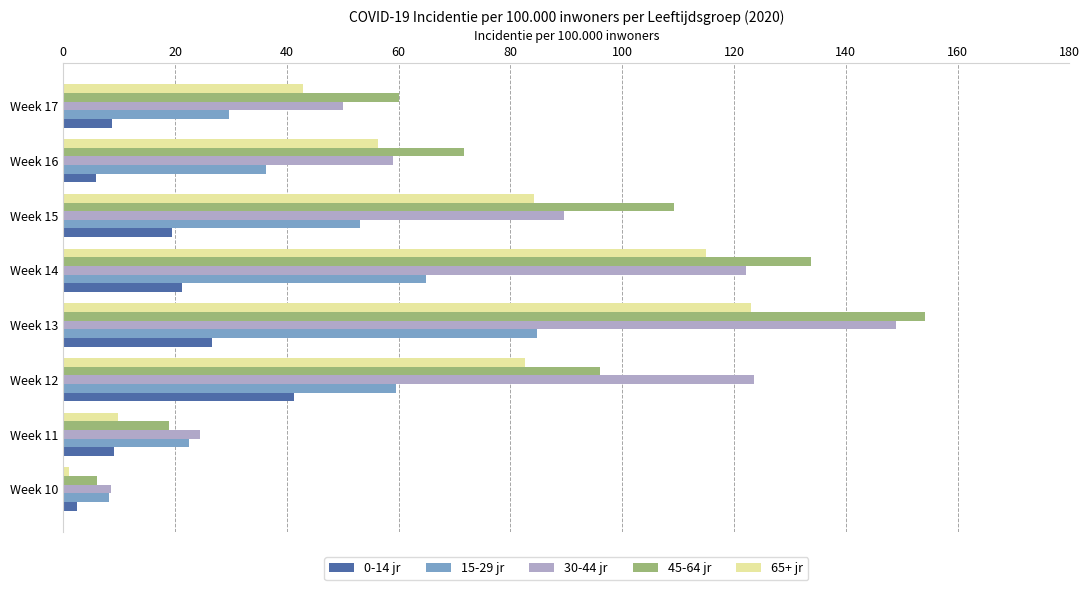

What are all the series names shown in the legend?

0-14 jr, 15-29 jr, 30-44 jr, 45-64 jr, 65+ jr